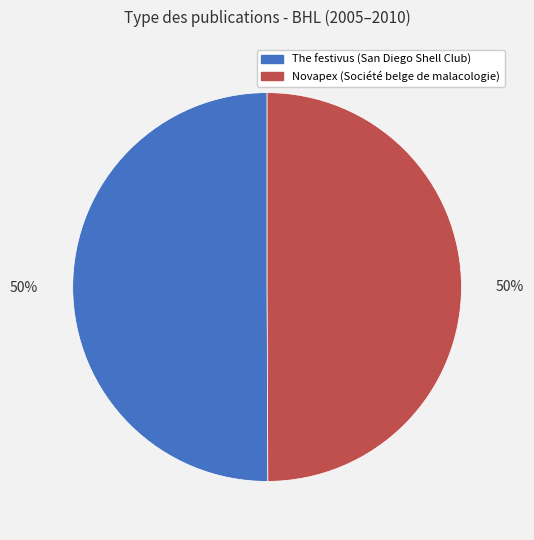

To the nearest percent, what is the combined percentage of The festivus (San Diego Shell Club) and Novapex (Société belge de malacologie)?

100%